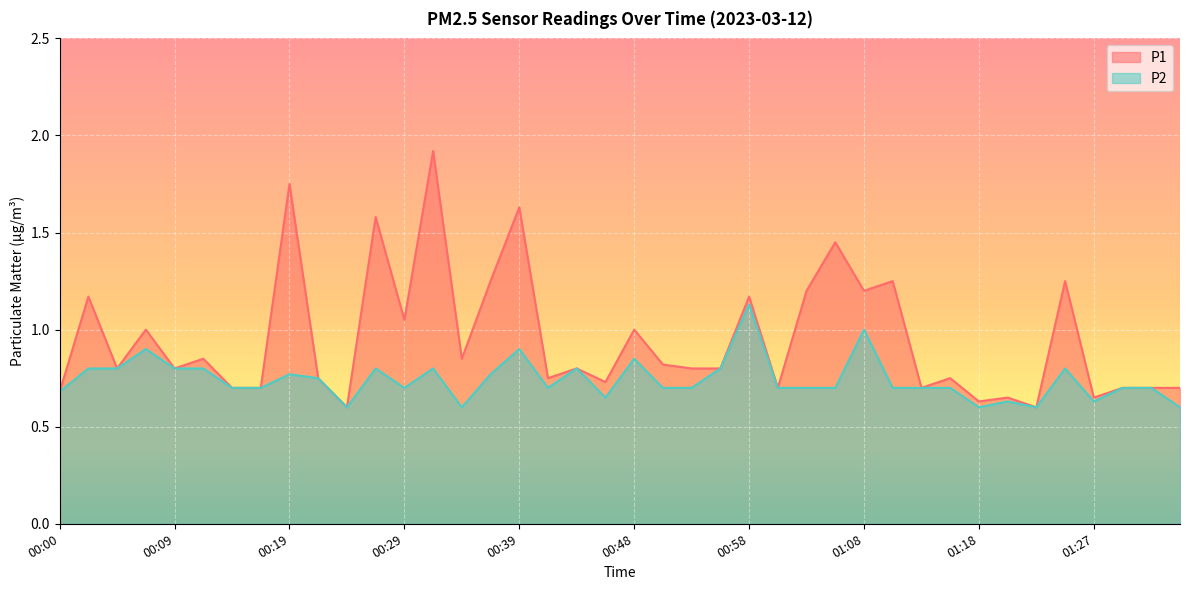

Does the chart display data point markers on the line(s)?

No